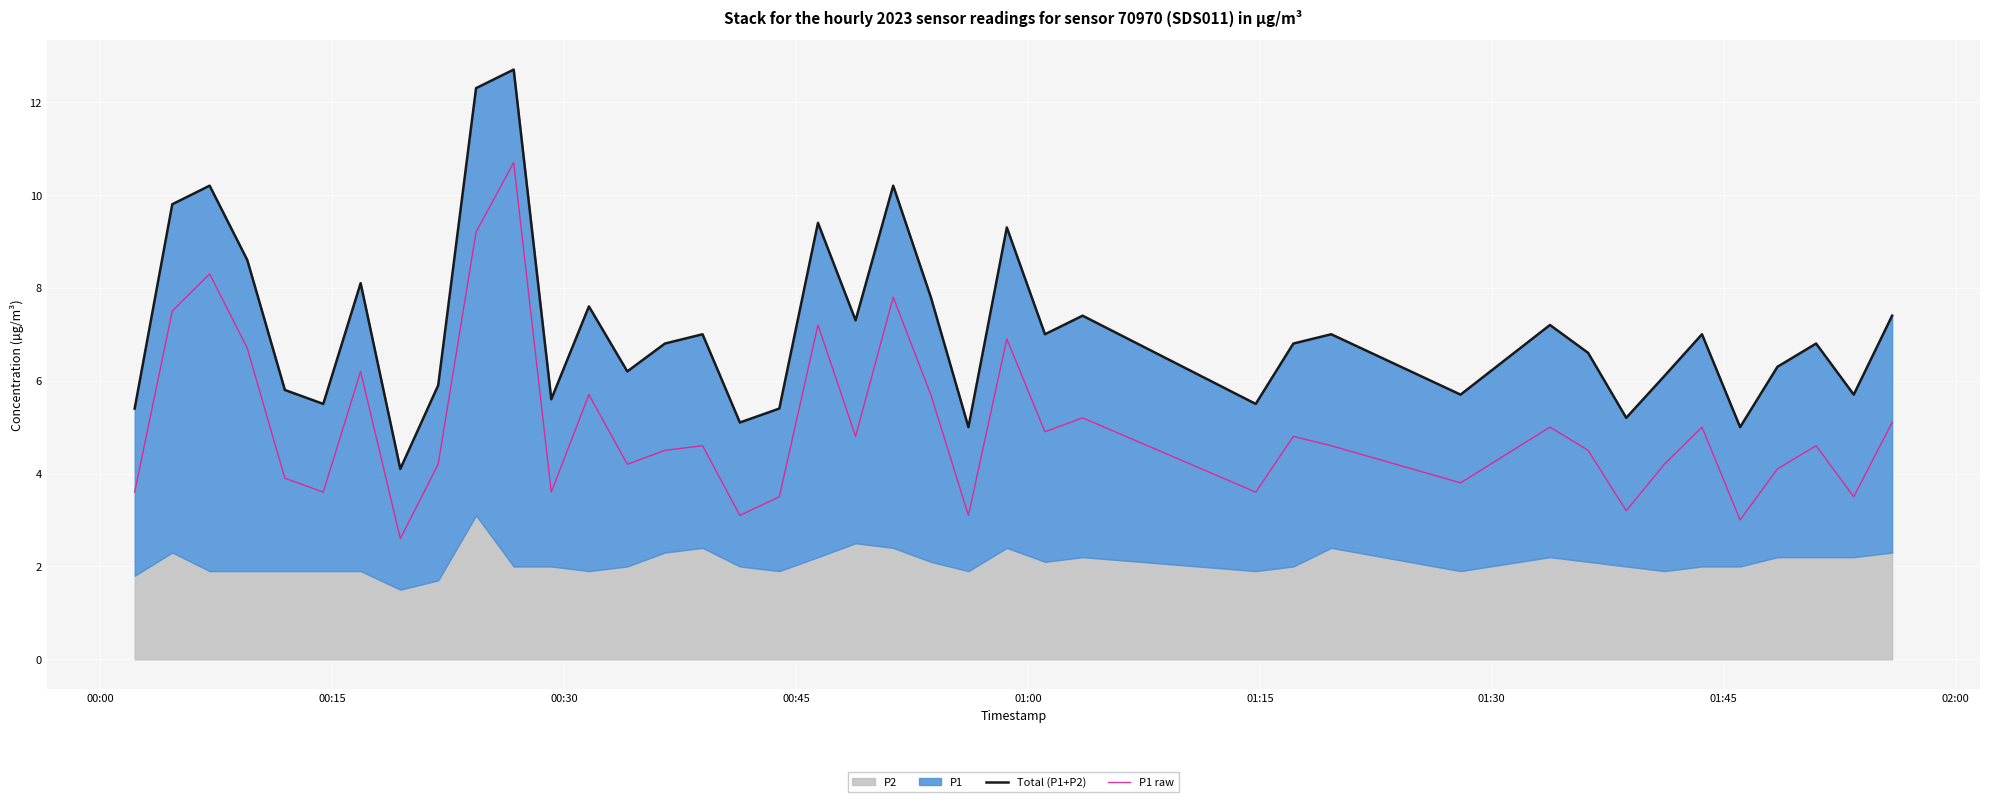

What is the minimum value for P1 raw?

2.6